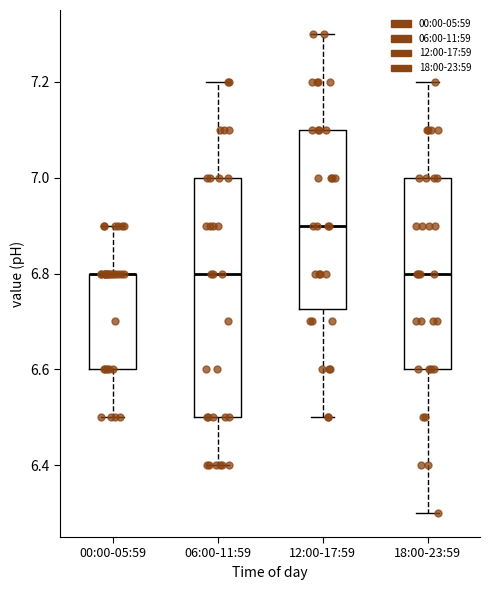

Reading left to right, read every box against the y-axis: the position of its median line, the range the box covers, and the ends of its whiskers. The values are not printed on the chart, so give them approximately, as read against the axis.

00:00-05:59: median 6.80 (drawn on the box's upper edge), box 6.60 to 6.80, whiskers 6.50 to 6.90
06:00-11:59: median 6.80, box 6.50 to 7.00, whiskers 6.40 to 7.20
12:00-17:59: median 6.90, box 6.72 to 7.10, whiskers 6.50 to 7.30
18:00-23:59: median 6.80, box 6.60 to 7.00, whiskers 6.30 to 7.20